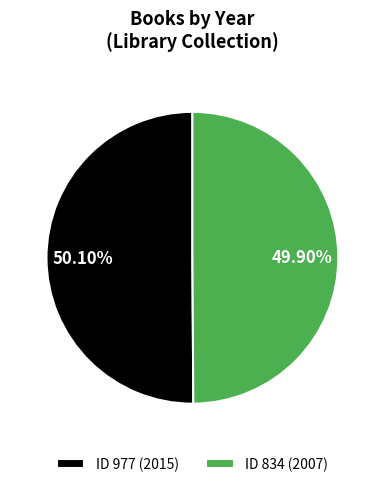

What is the ratio of the value at ID 834 (2007) to the value at ID 977 (2015)?

1.0